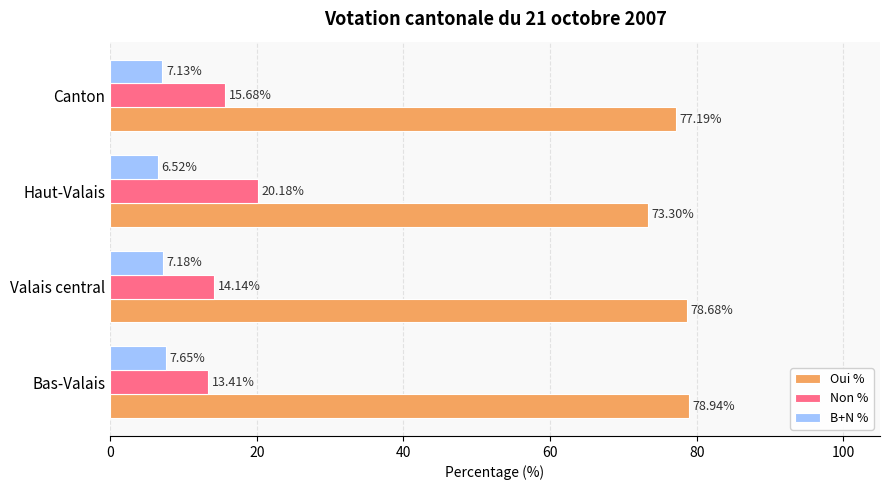

What is the total value across all series at Canton?

100.0